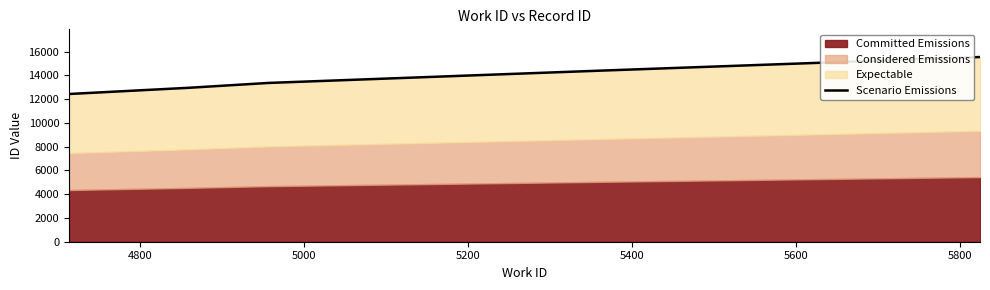

Reading right to left, transcribe all the data shown in this chart.

15542	14408	13361	12957	12432